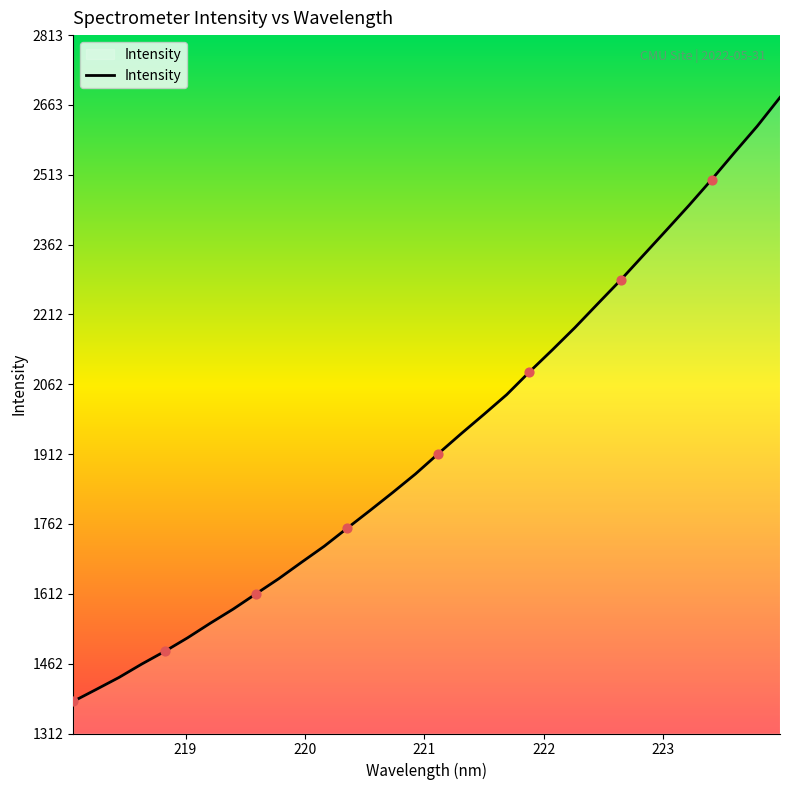

What is the smallest value displayed?

1381.0